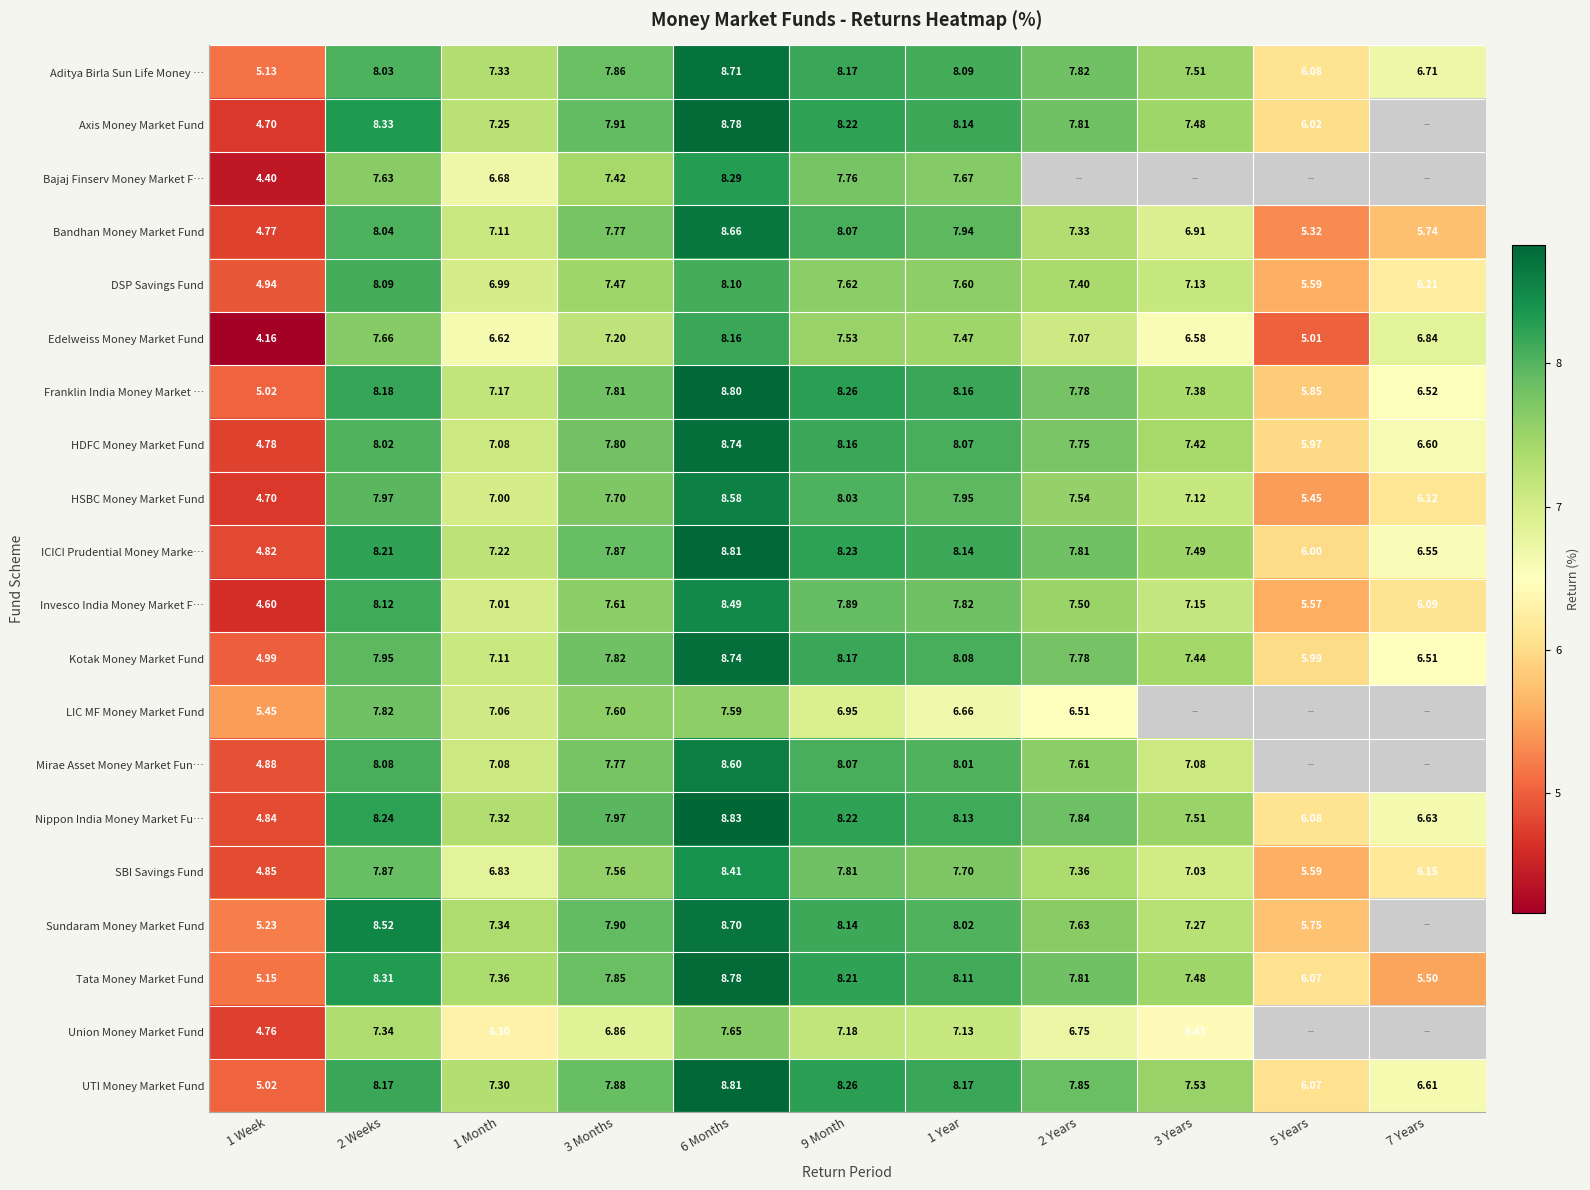

What is the sum of all Edelweiss Money Market Fund values?

74.3